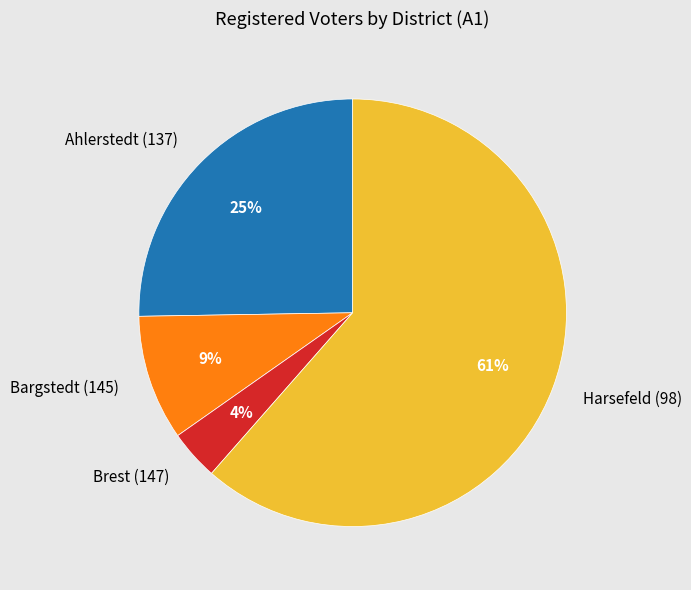

Count the number of slices in the pie.

4